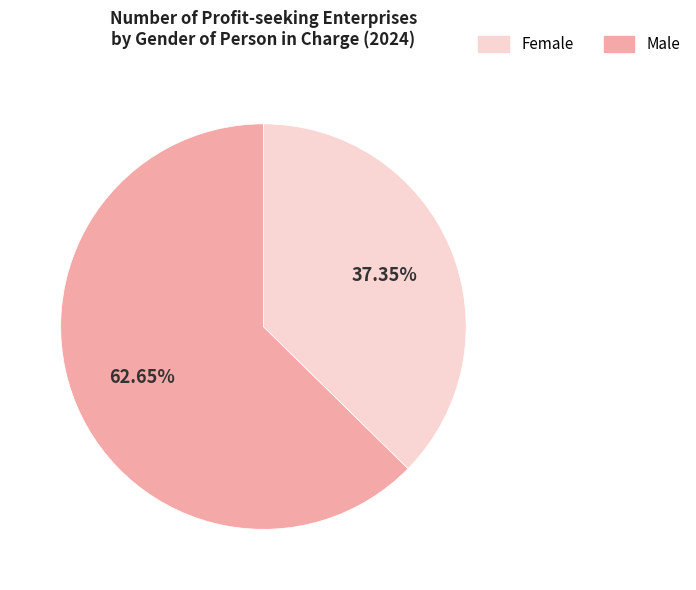

How many slices are in this pie chart?

2